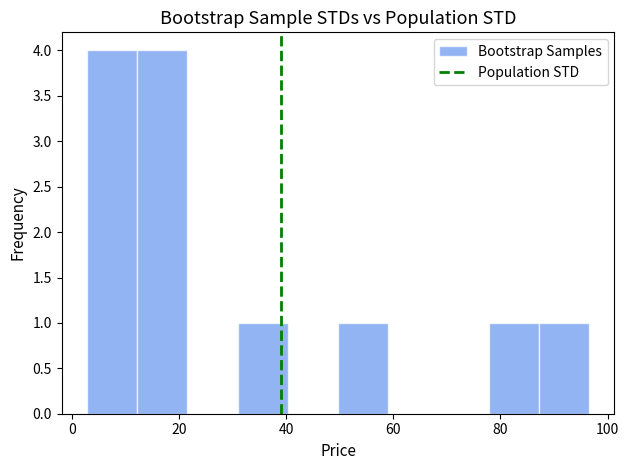

Reading left to right, transcribe this chart: for each bar, give the range it covers on the x-axis and its height. Neither the bar edges nor the heights are printed on the chart, so give them approximately, as read against the axes.

2 to 12: 4
12 to 22: 4
22 to 30: 0
30 to 40: 1
40 to 50: 0
50 to 60: 1
60 to 68: 0
68 to 78: 0
78 to 88: 1
88 to 96: 1